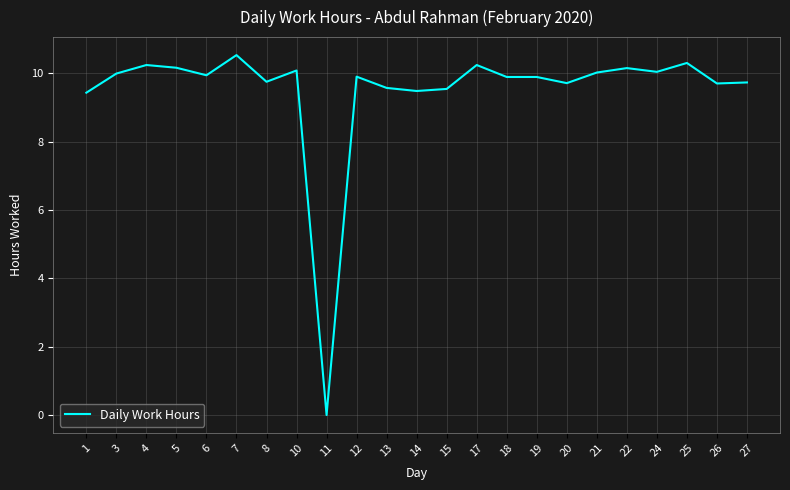

Is it true that the value at 22 is 10.2?

True